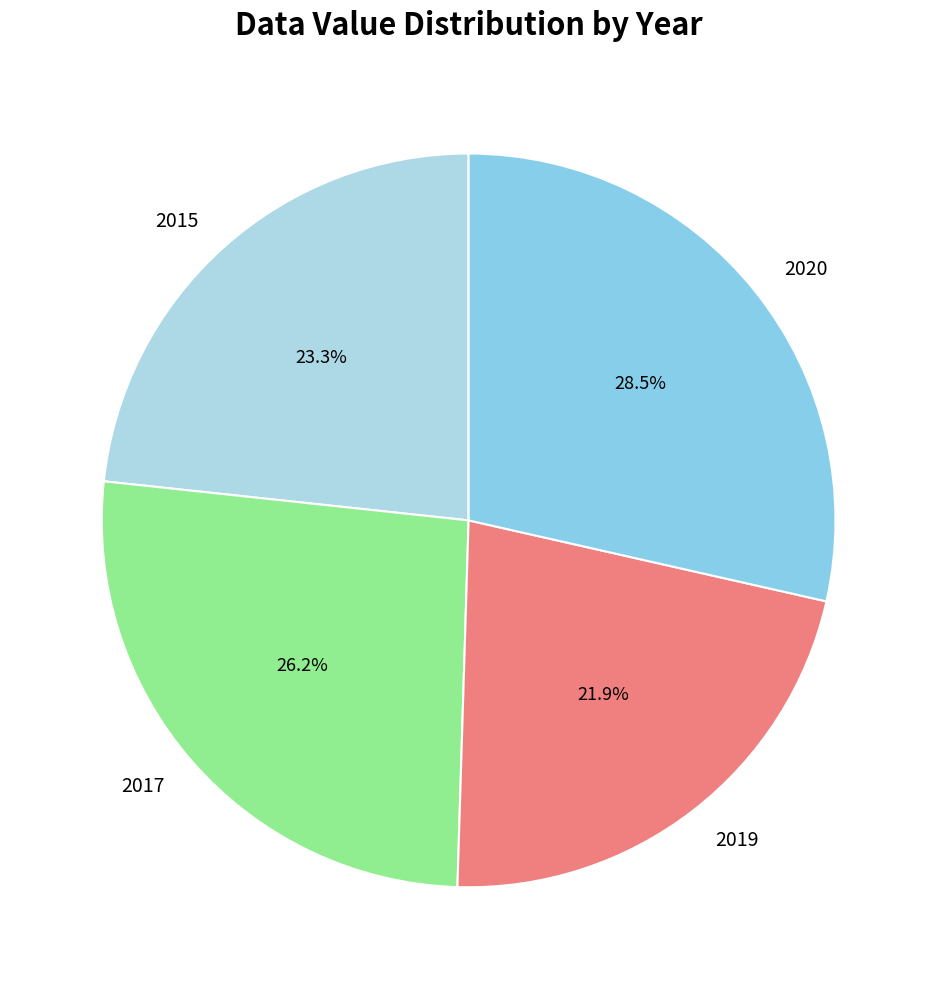

Which slice is the largest?

2020